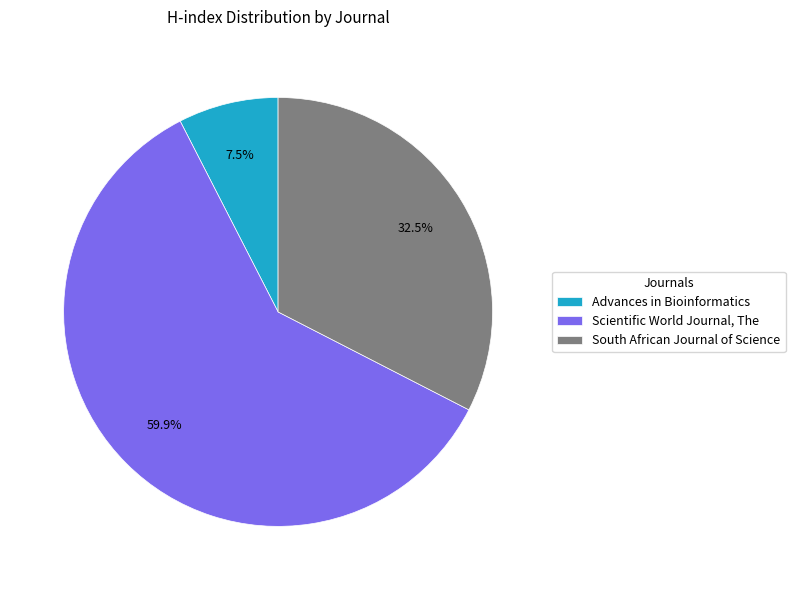

What is the smallest slice in the pie chart?

Advances in Bioinformatics